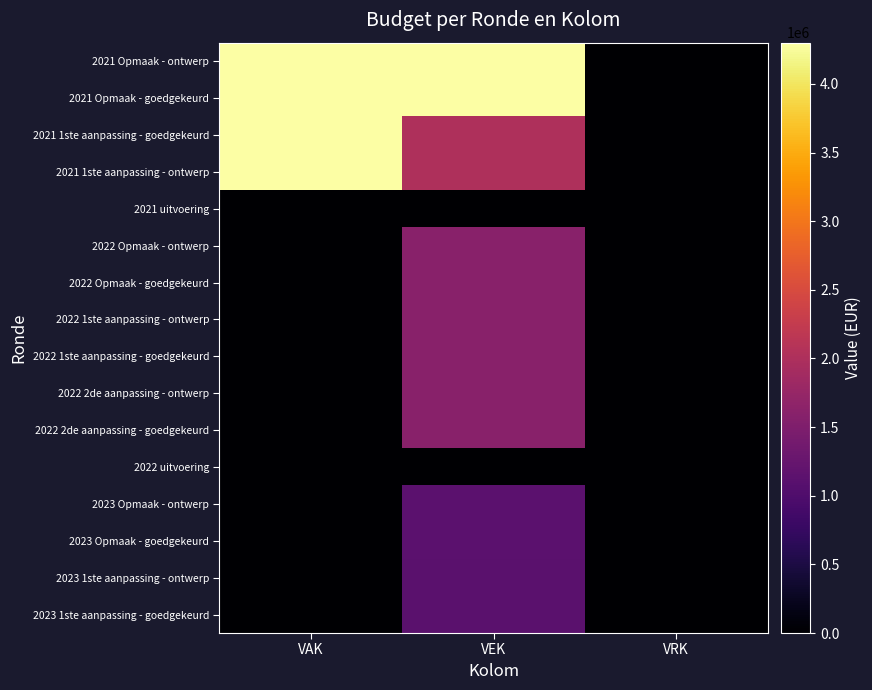

At which category is the sum across all series the highest?

VEK